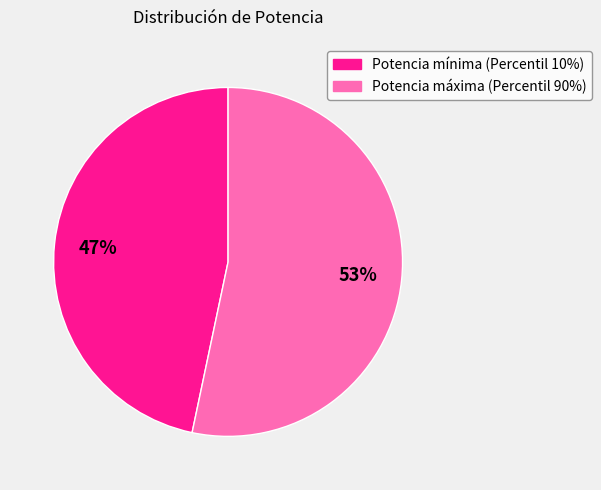

To the nearest percent, what percentage of the pie is Potencia mínima (Percentil 10%)?

47%